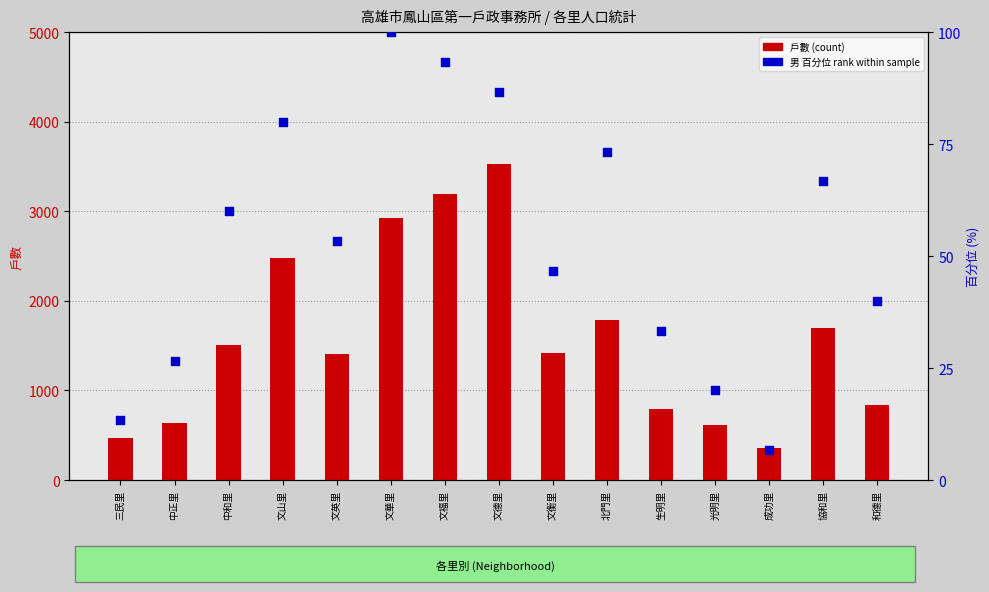

Which series has the largest total across all categories?

戶數 (count)